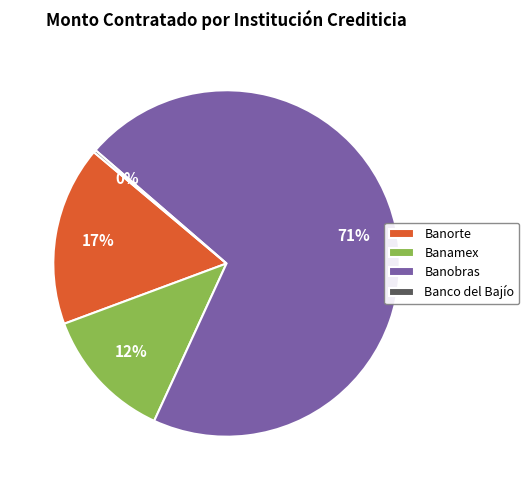

Which slice is the largest?

Banobras